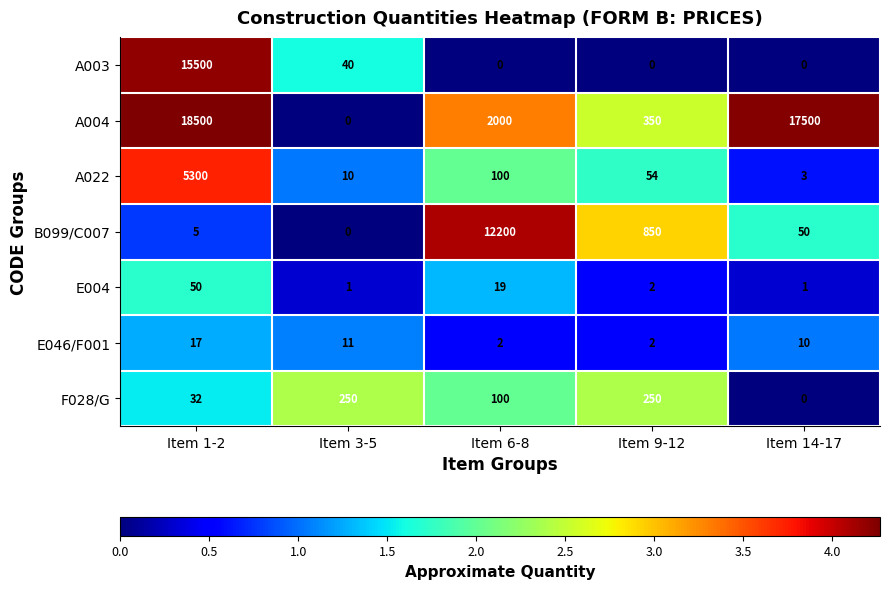

At which label is F028/G closest to 125?

Item 6-8